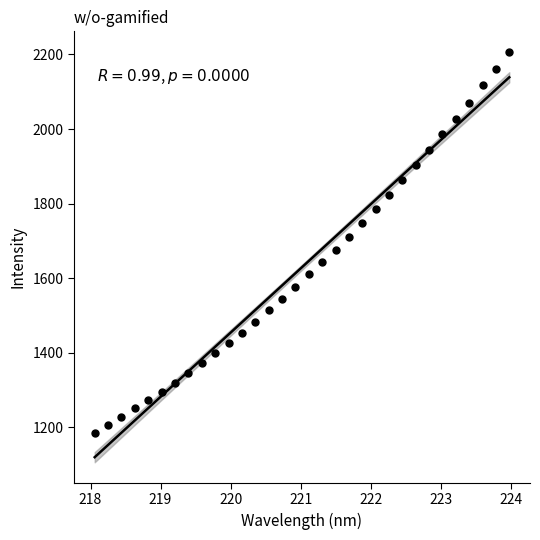

What is the range of Y values (max minus min)?

1021.2